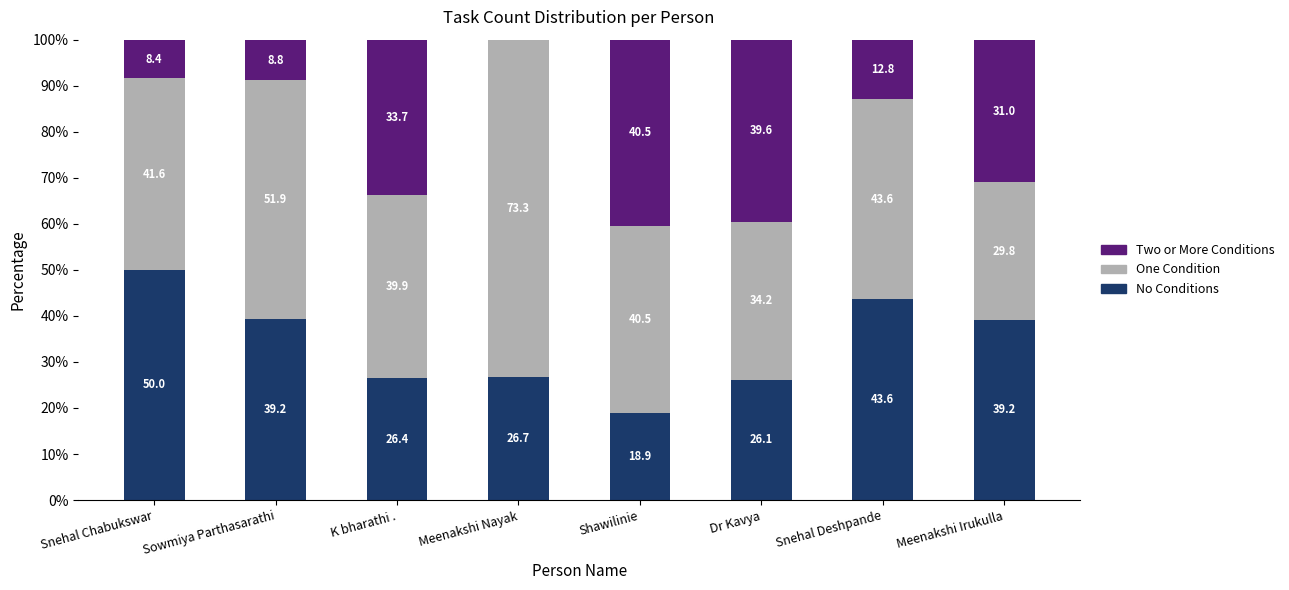

What is the average value of the No Conditions series?

33.8